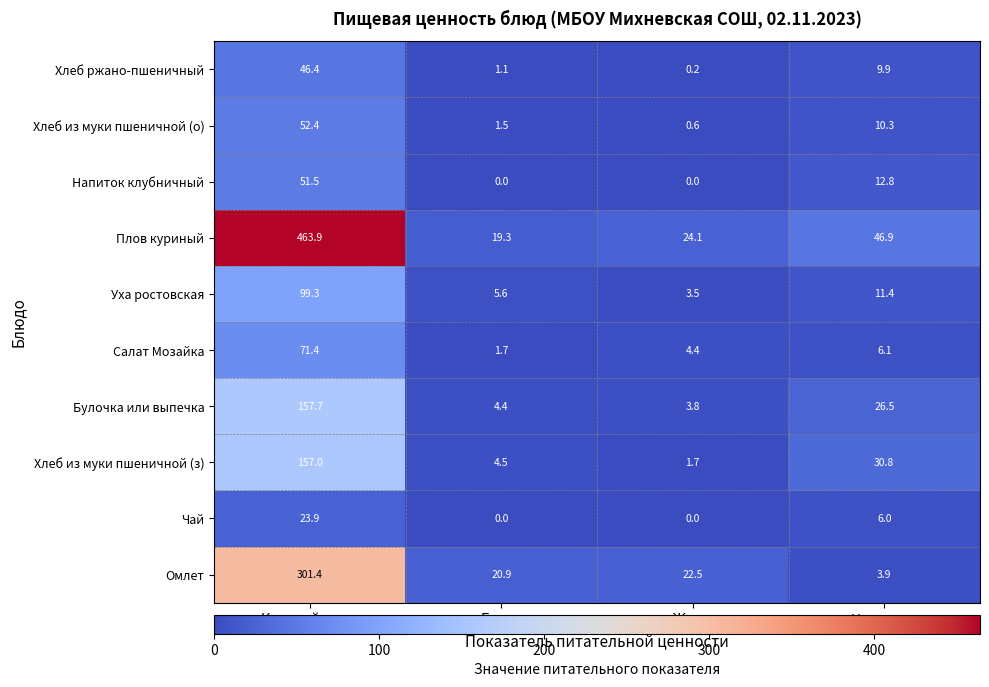

What is the difference between the highest and lowest values at Калорийность?

440.0